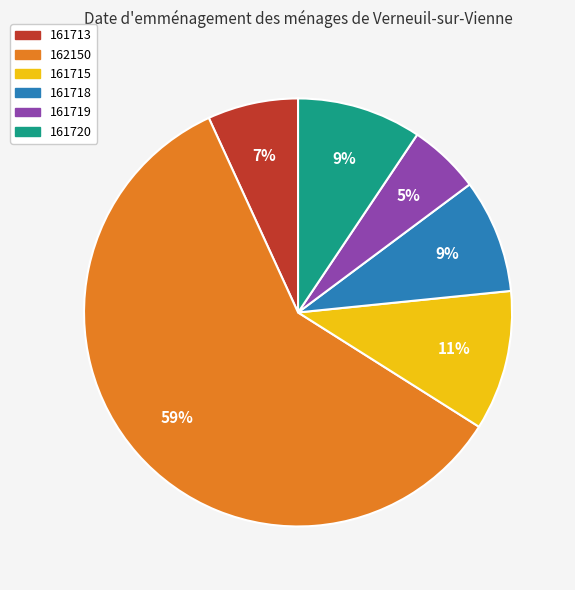

To the nearest percent, what is the difference between the largest and smallest slice percentages?

54%